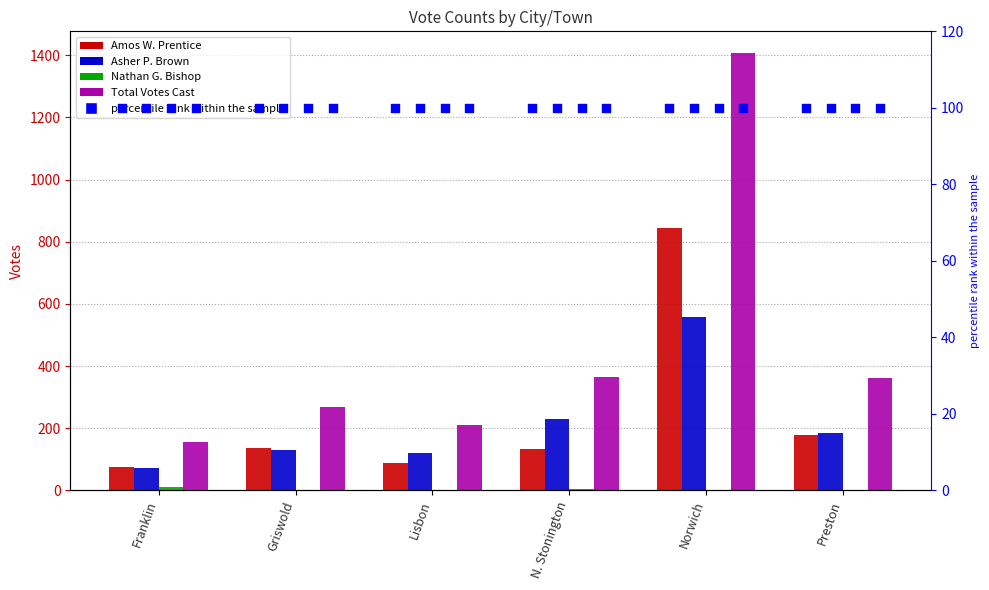

Which series reaches the minimum Y coordinate?

Nathan G. Bishop